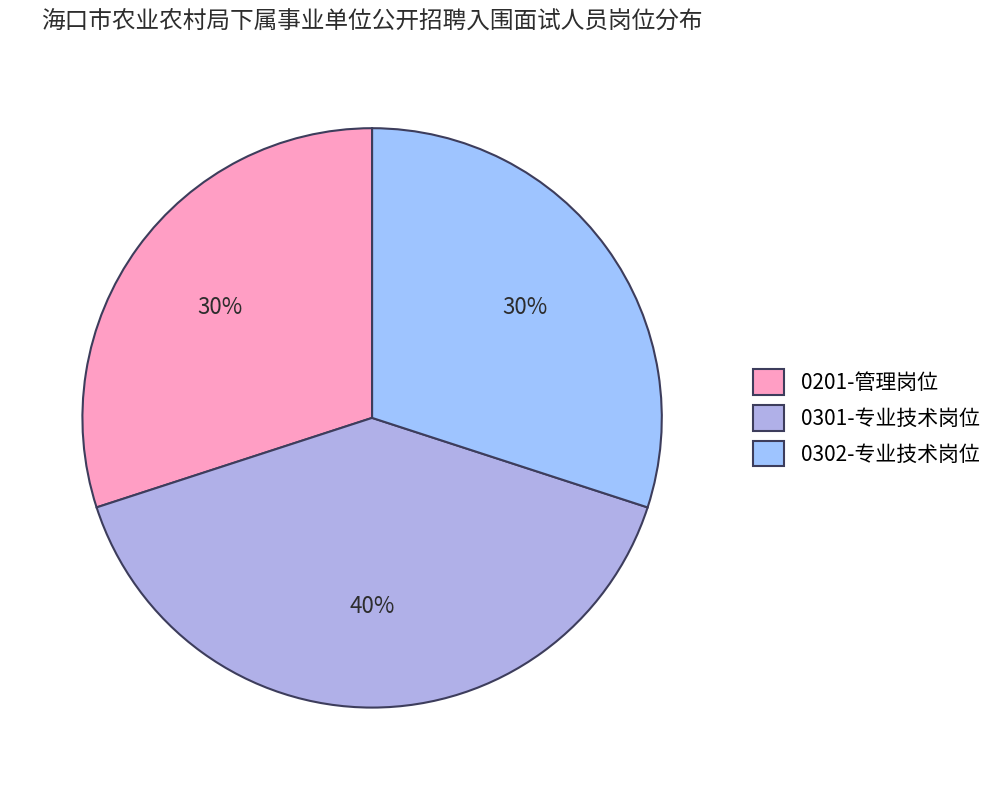

To the nearest percent, what is the difference between the largest and smallest slice percentages?

10%